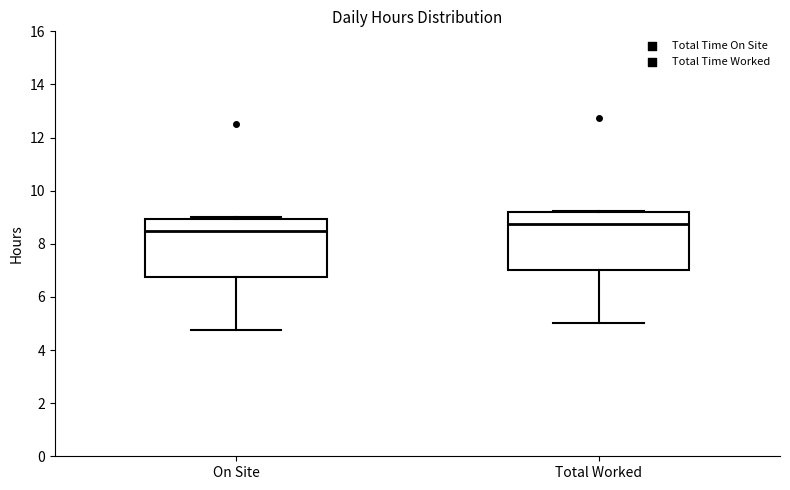

Which box has the lowest median line?

On Site